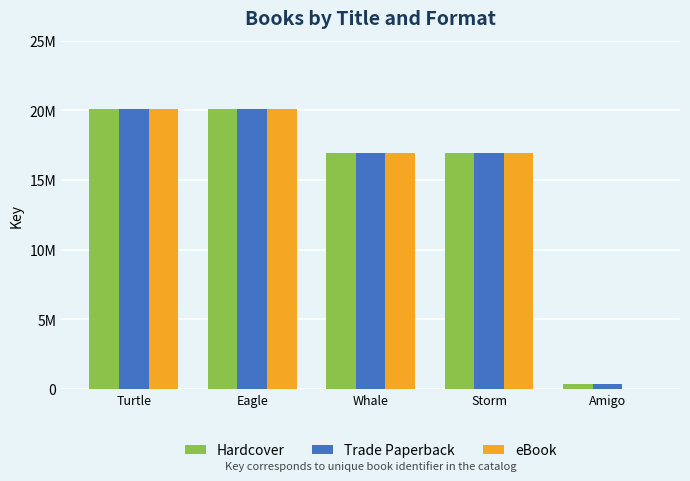

What is the label of the 5th bar from the right?

Turtle